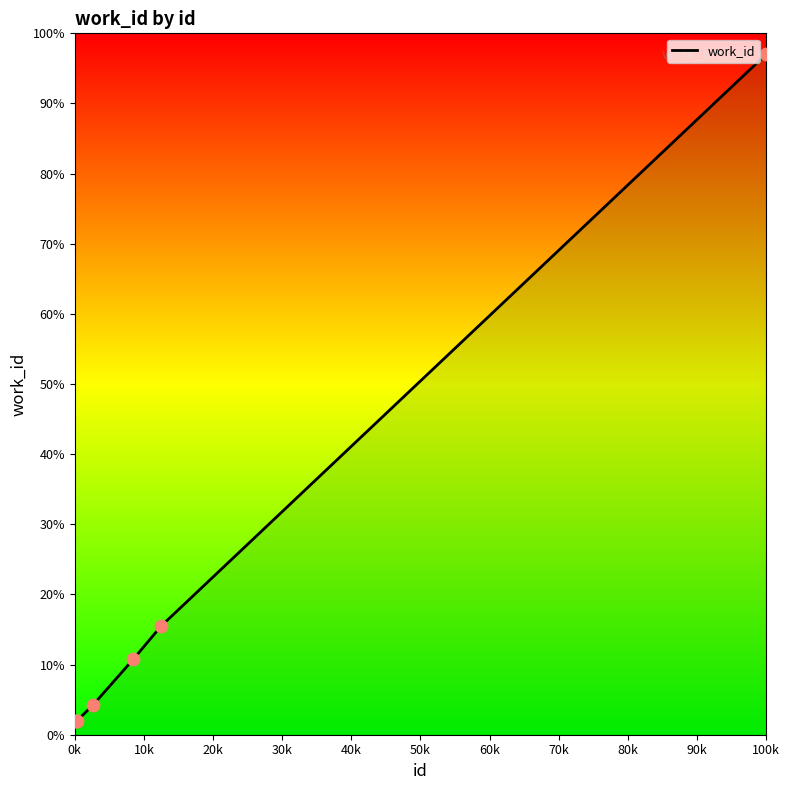

True or false: there are more than 1 points higher than both neighbors.

False